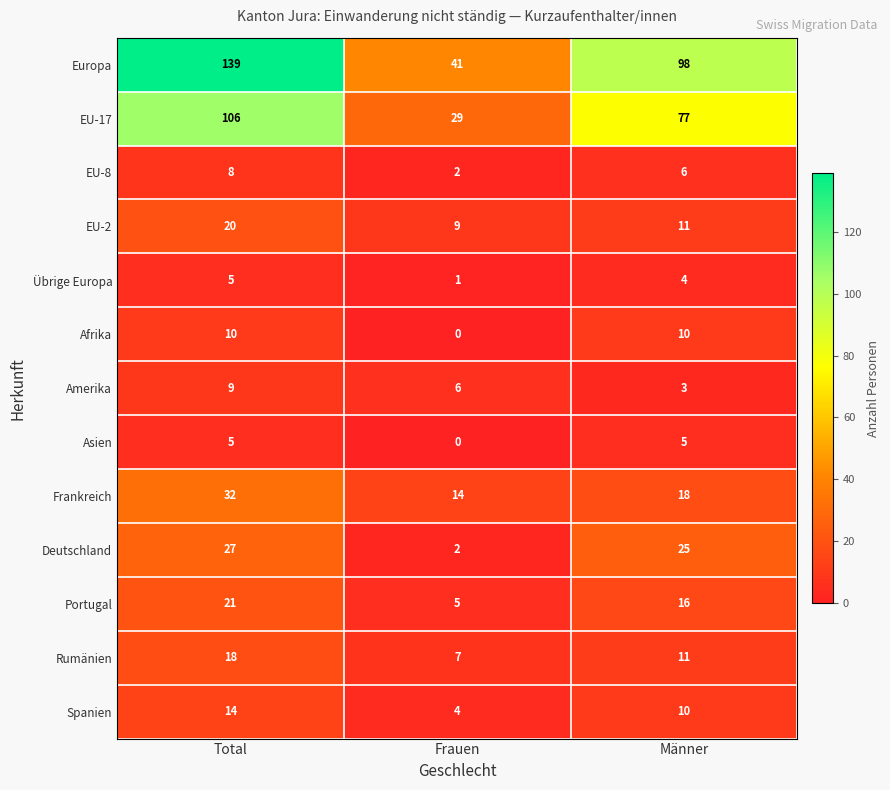

How many data points in Europa are less than 98?

1